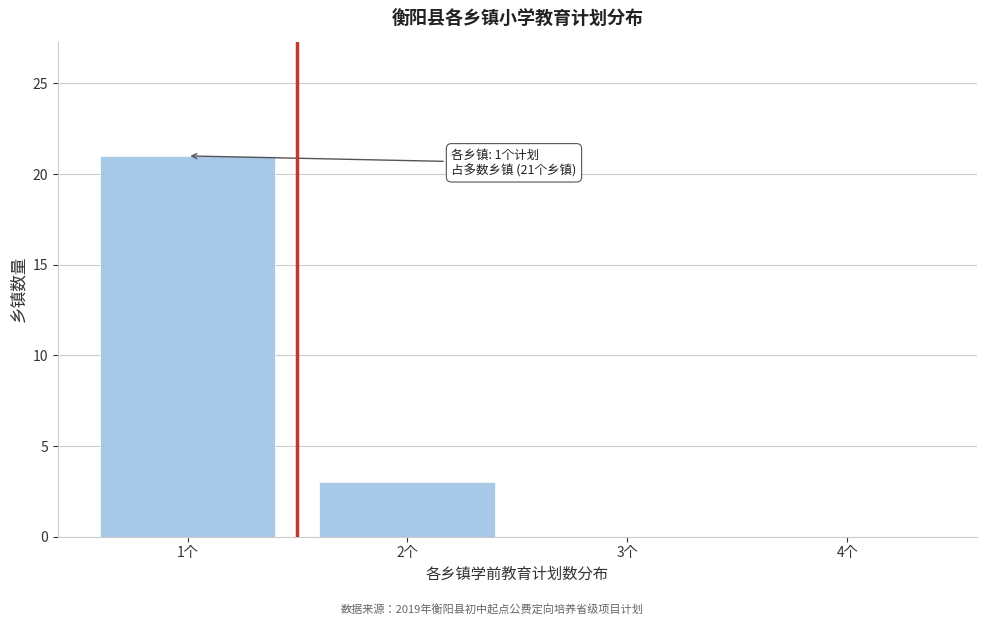

Which range on the x-axis has the tallest bar?

0.5 to 1.5